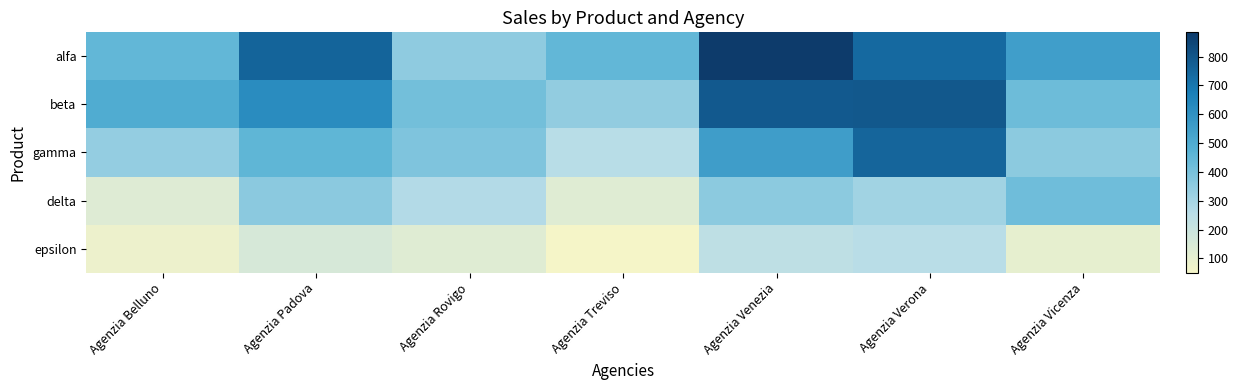

At which category is the sum across all series the highest?

Agenzia Verona